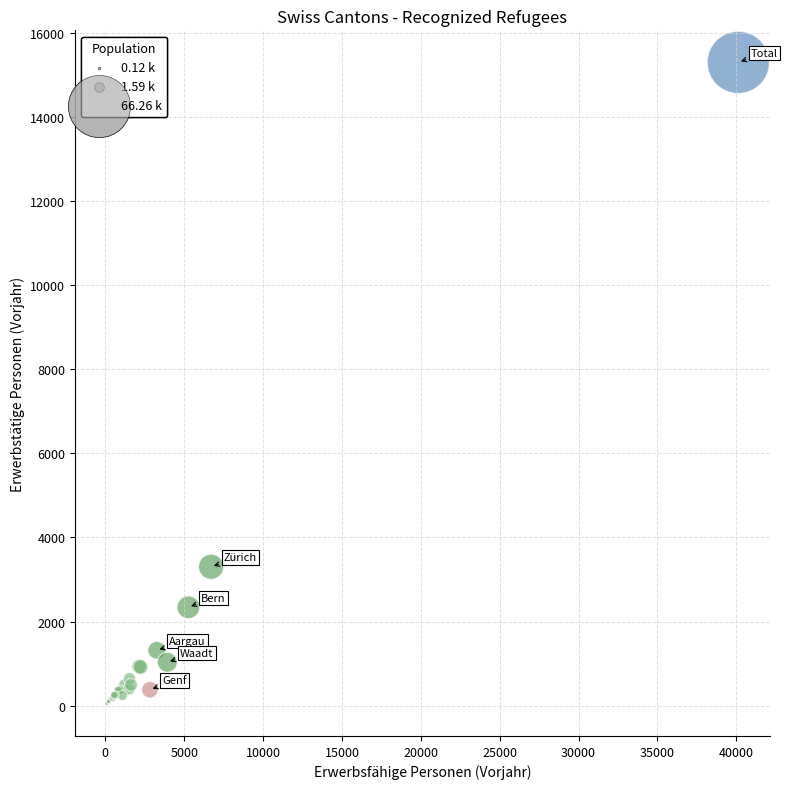

What Y value in the scatter plot is closest to 7670?

3303